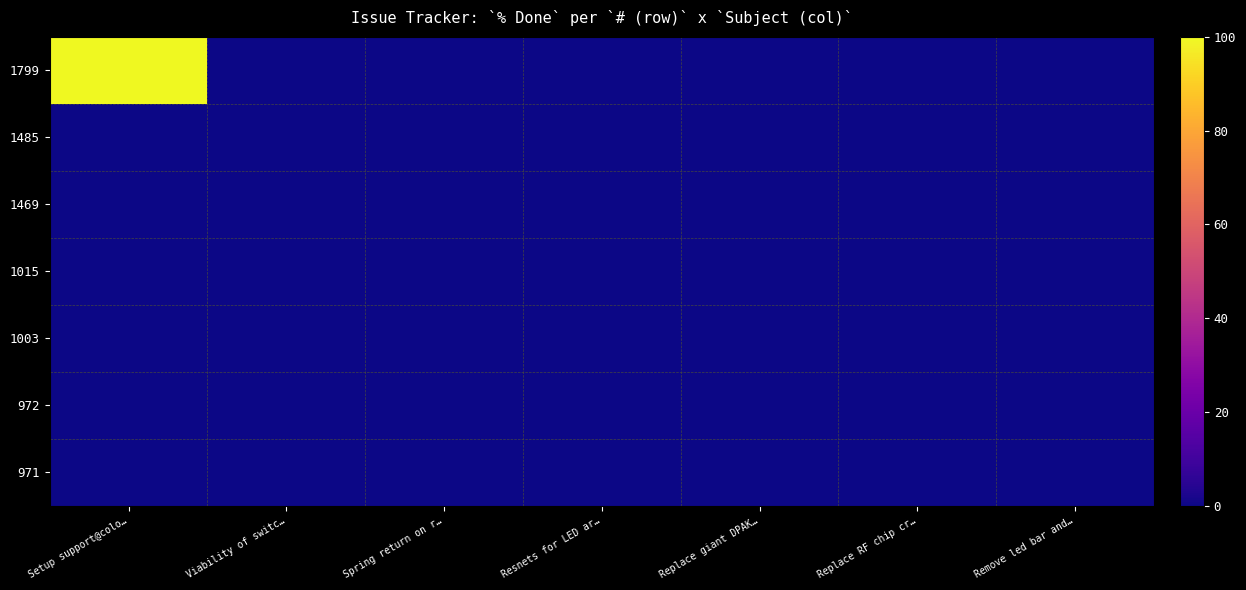

Which series has the widest spread of values?

1799